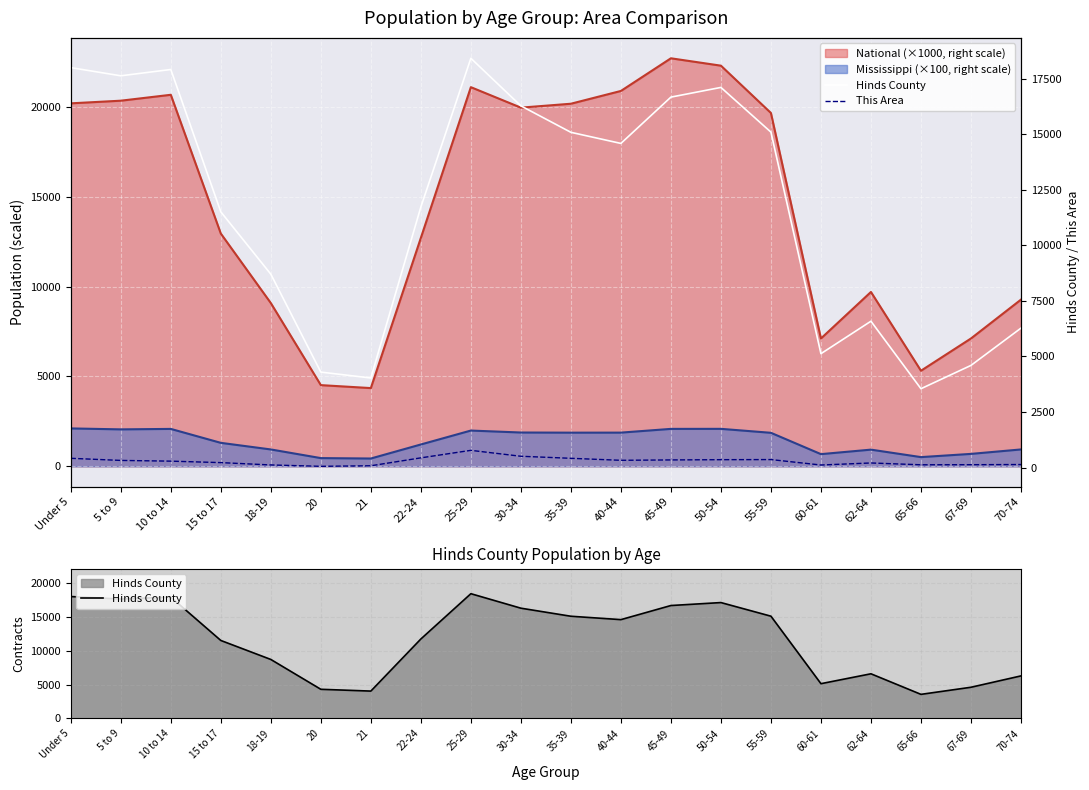

True or false: This Area has more than 1 points higher than both neighbors.

True